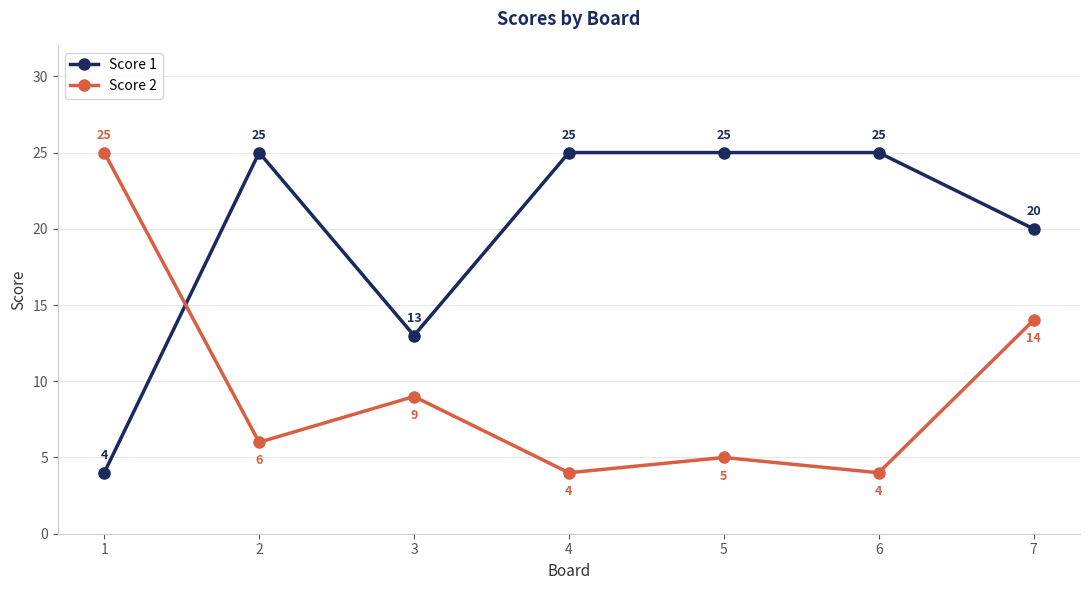

Reading left to right, list all the values displayed in this chart.

Score 1: 1=4	2=25	3=13	4=25	5=25	6=25	7=20
Score 2: 1=25	2=6	3=9	4=4	5=5	6=4	7=14